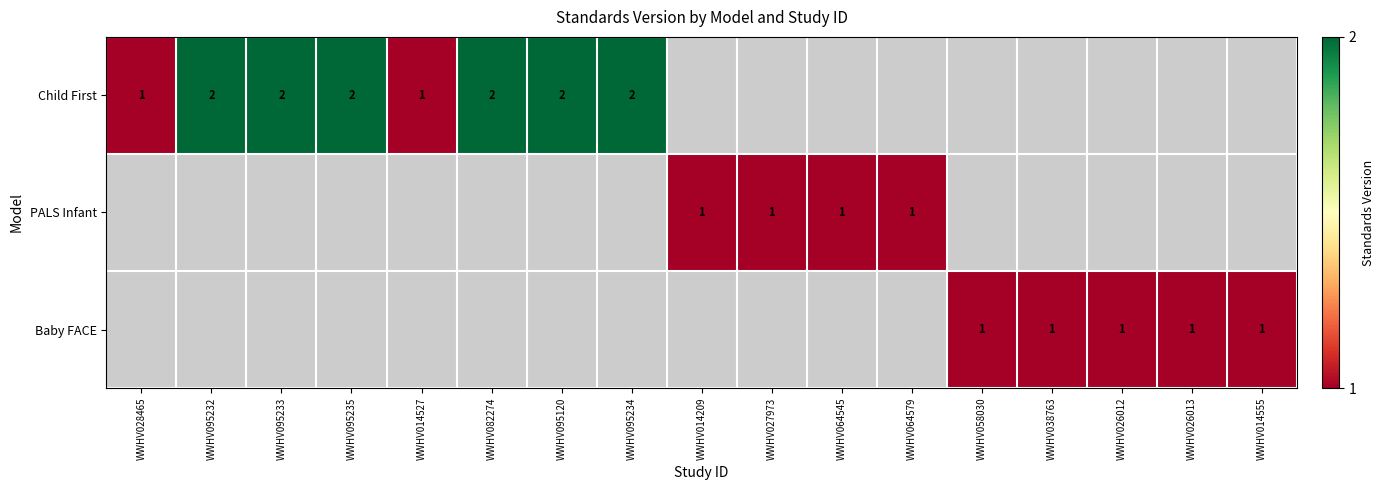

At how many categories does at least one series exceed 1?

6